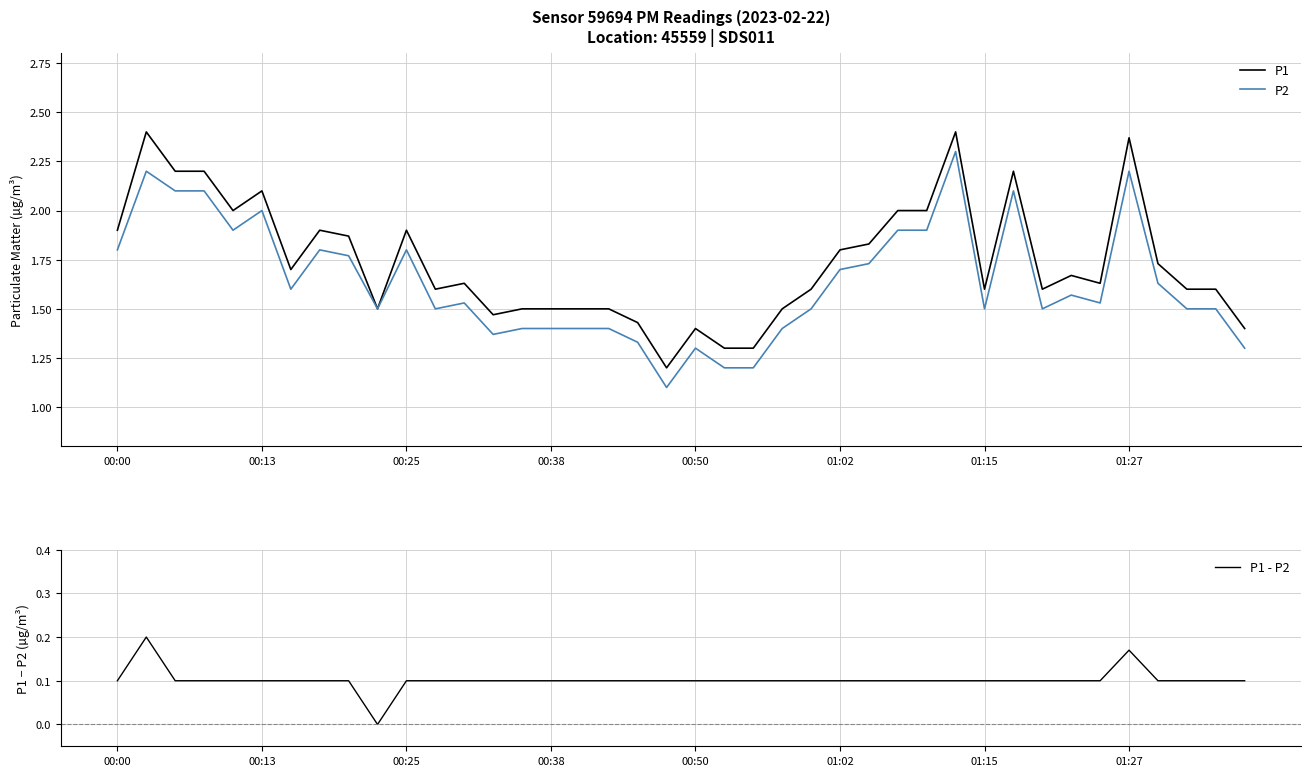

True or false: P1 and P2 intersect in this chart.

False